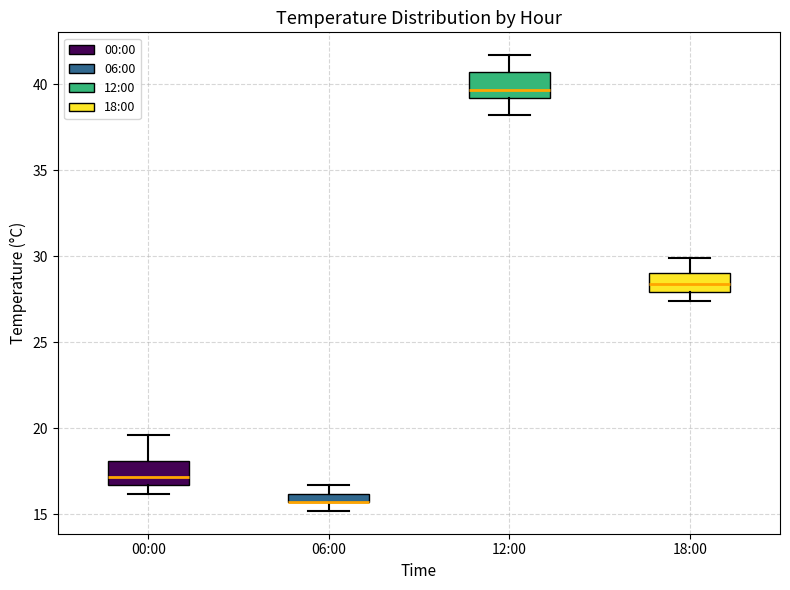

Where is the upper edge of the box for 06:00 on the y-axis? The values are not printed on the chart, so give them approximately, as read against the axis.

16.0